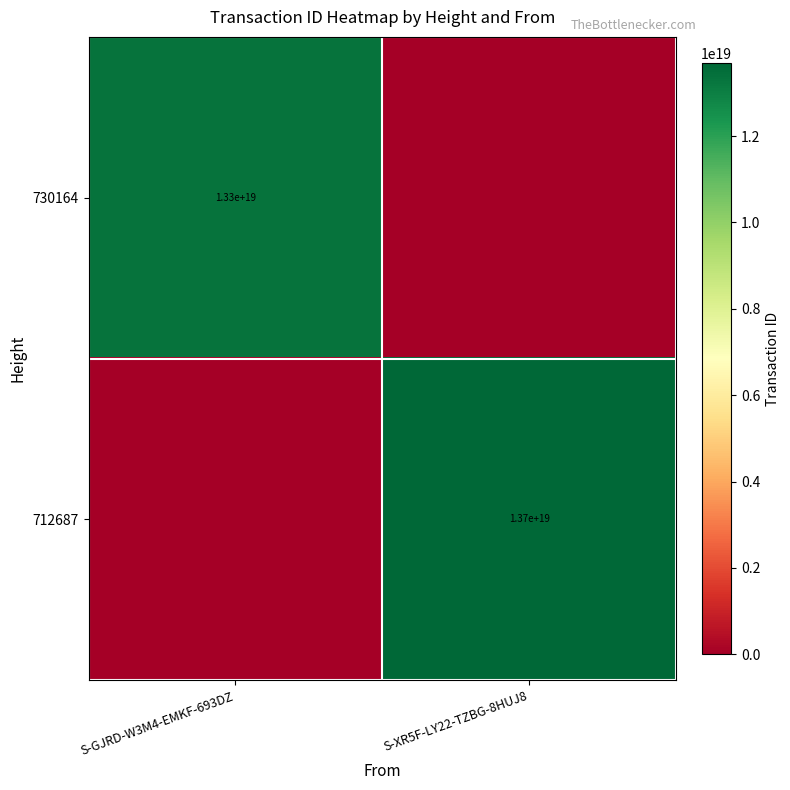

What is the spread (max minus min) of values at S-XR5F-LY22-TZBG-8HUJ8?

13692456427191203840